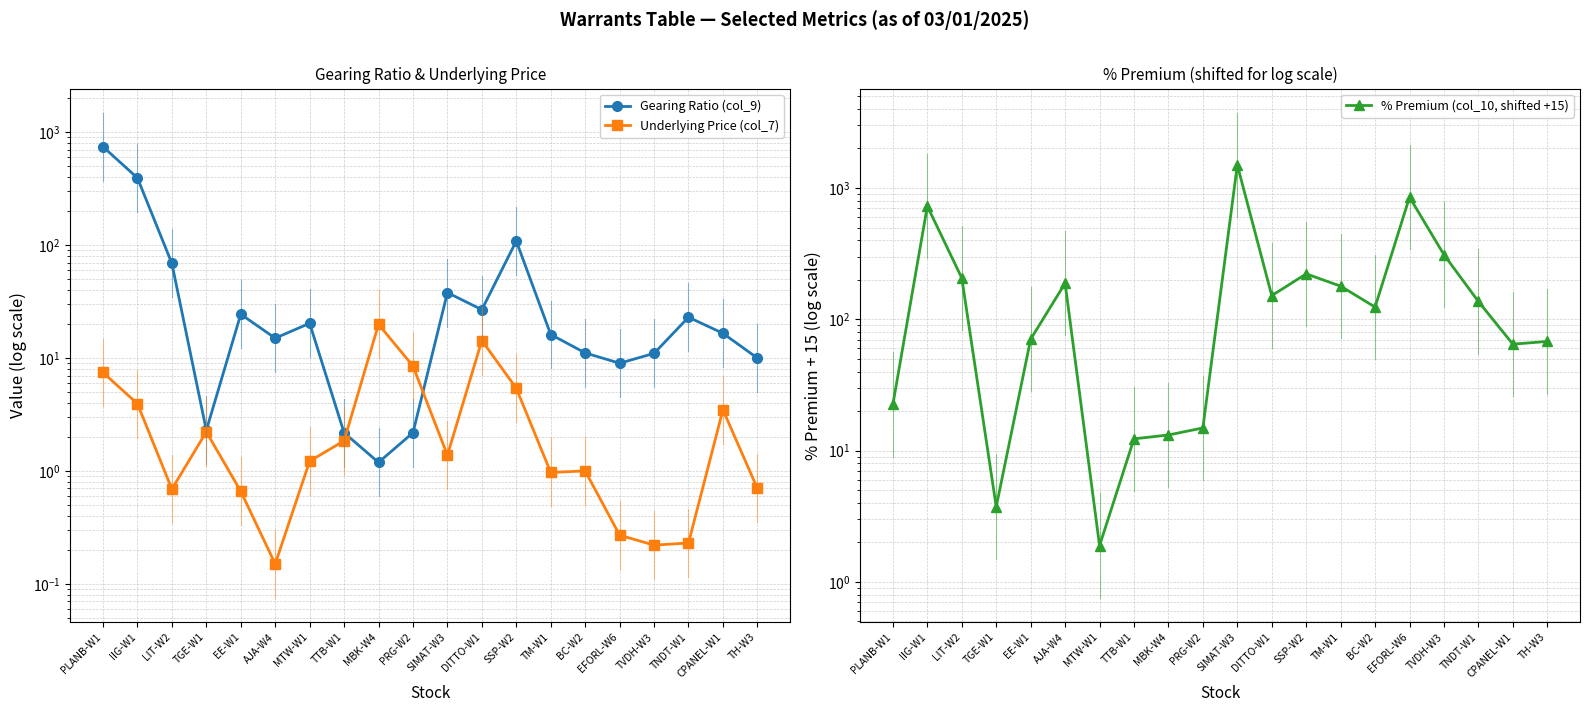

Between EE-W1 and TH-W3, which is larger?

EE-W1